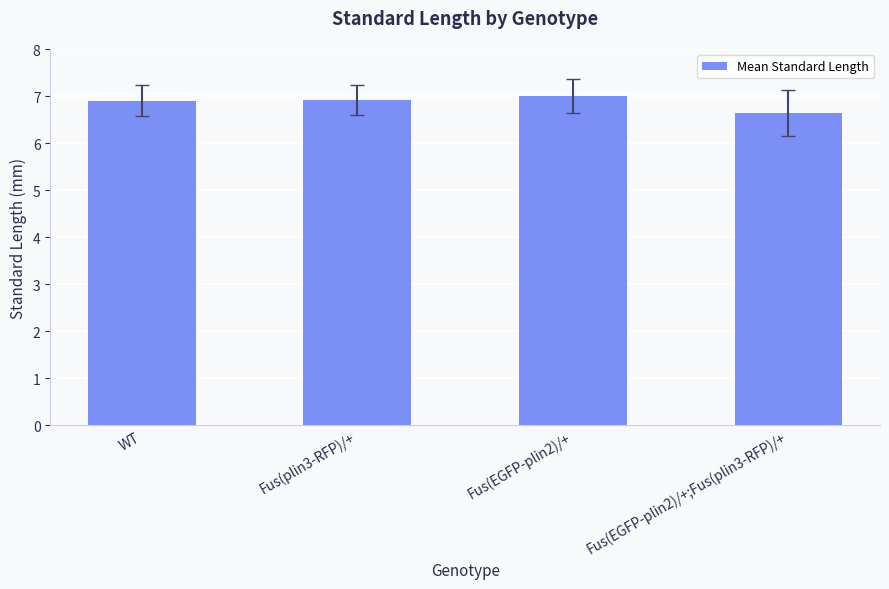

What is the smallest value displayed?

6.6